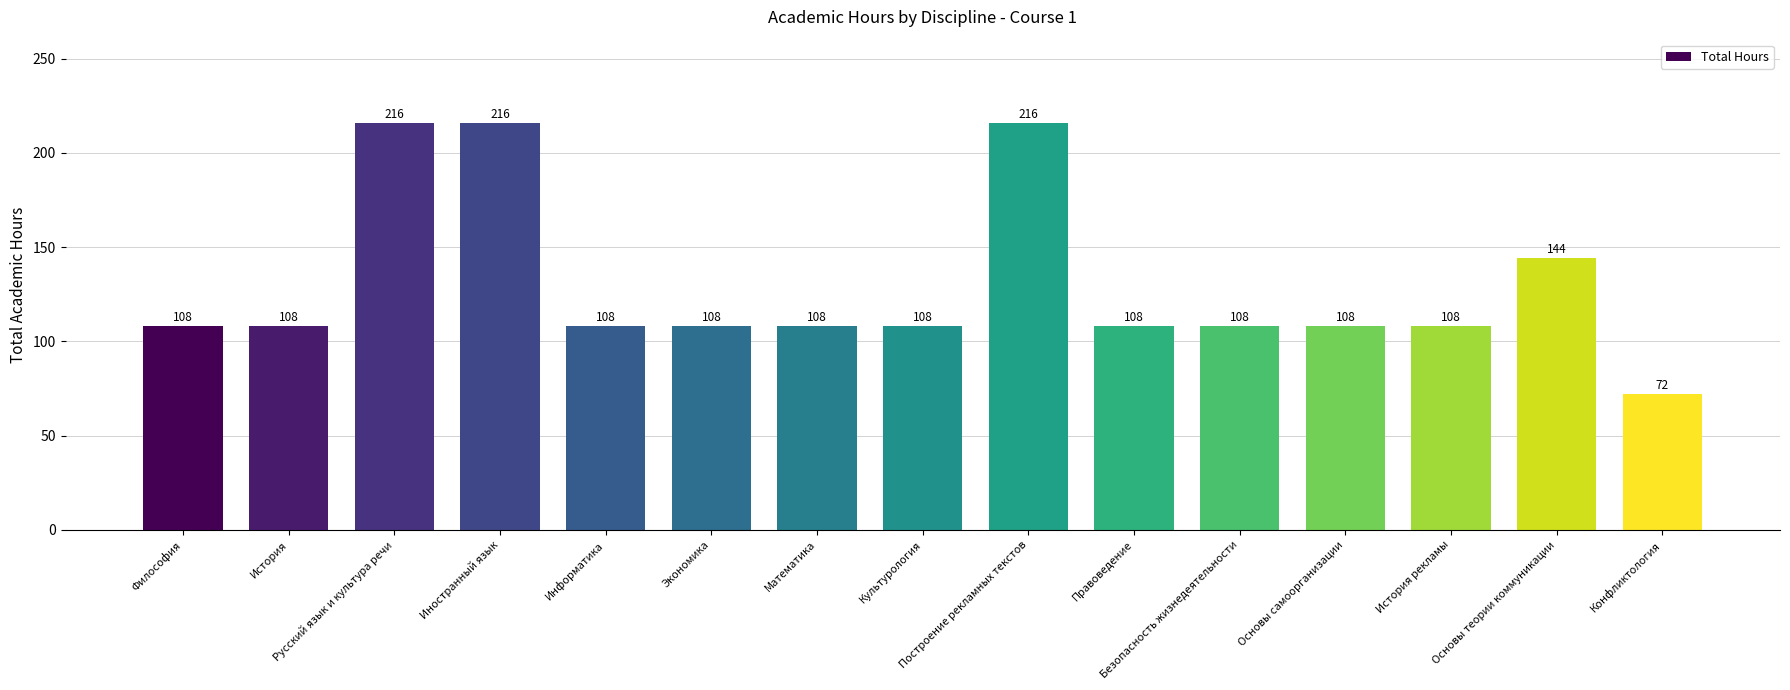

What is the minimum value shown in the chart?

72